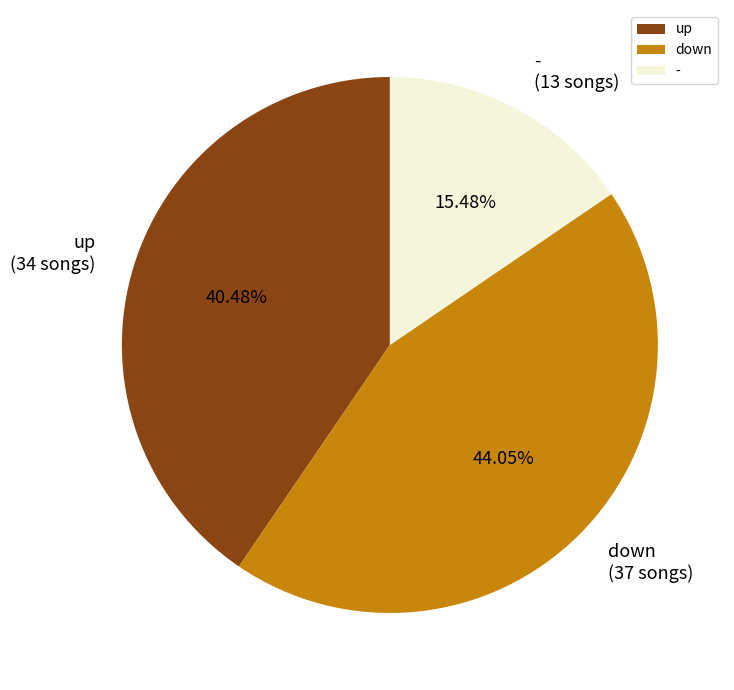

To the nearest percent, what is the combined percentage of - and down?

60%